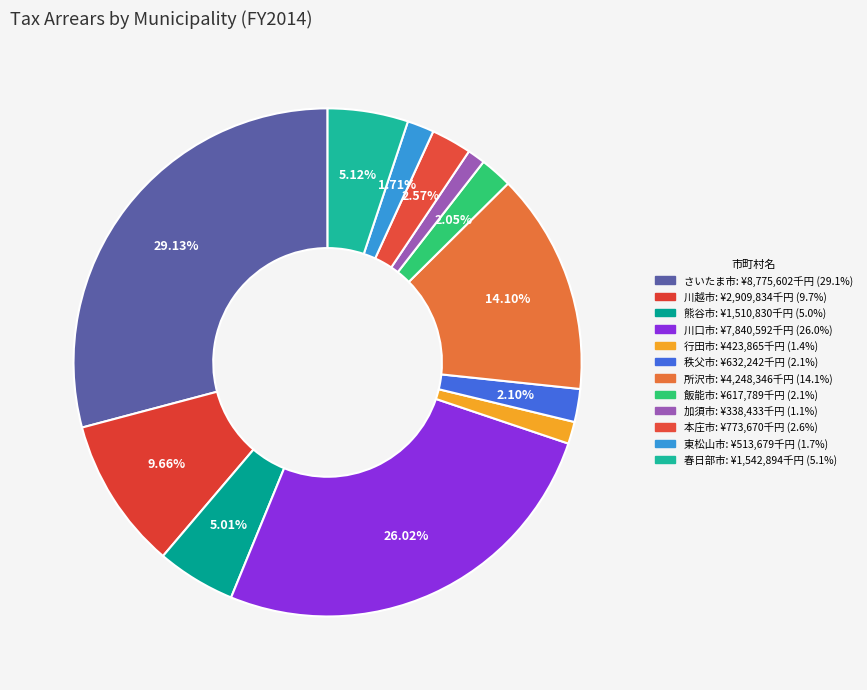

What is the total percentage of 加須市 and 春日部市?

6.2%